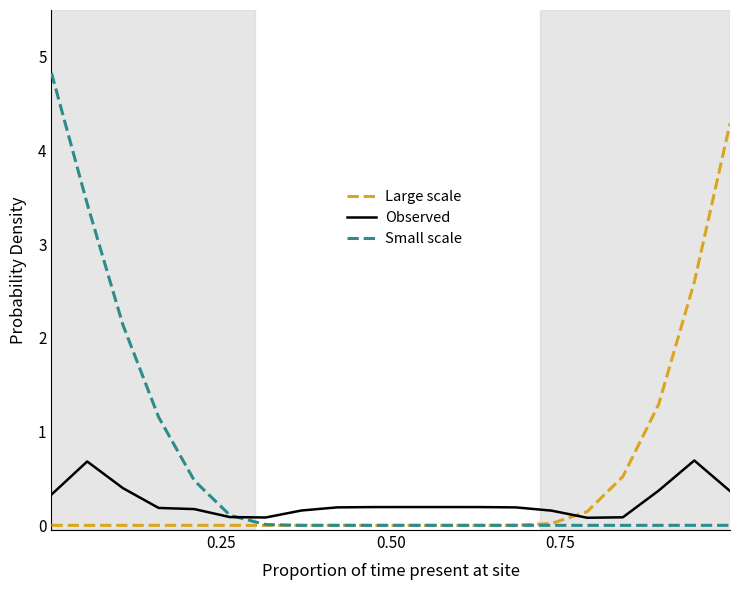

What is the highest value of the Small scale series?

4.8